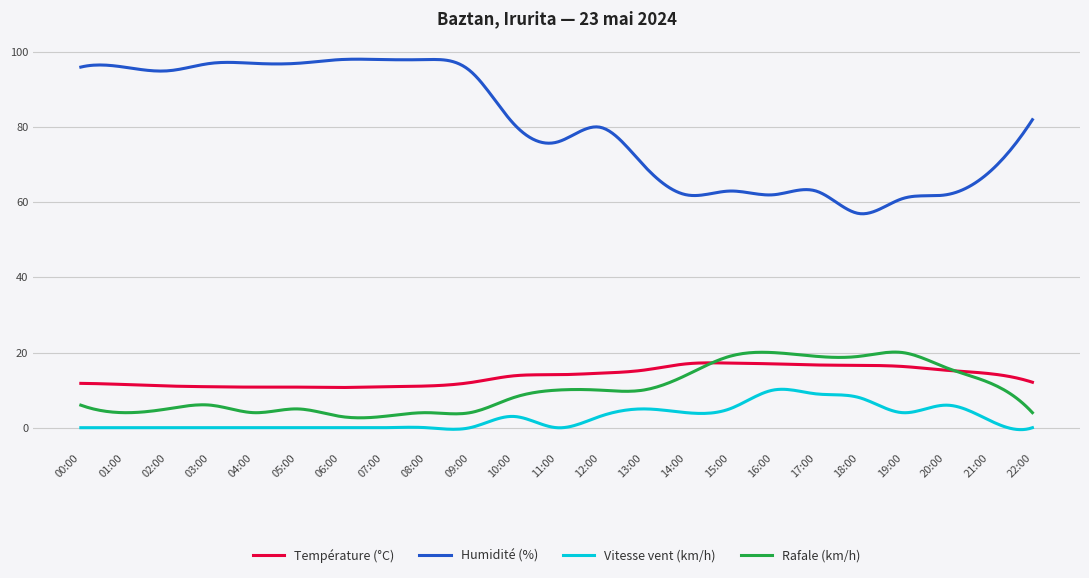

What is the highest value of the Température (°C) series?

17.3